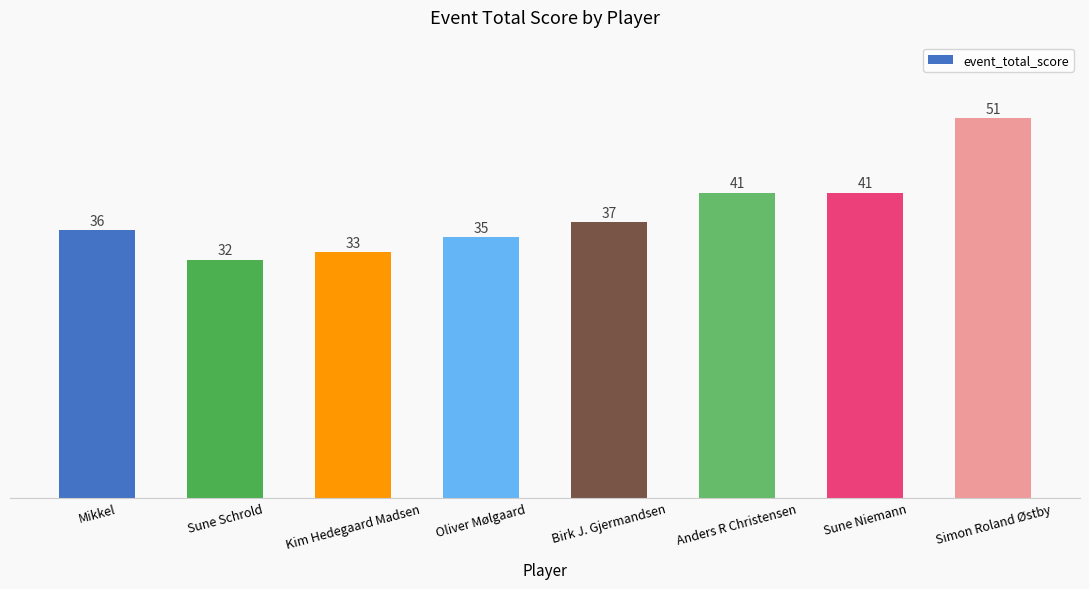

Reading left to right, what are all the values shown in this chart?

Mikkel=36	Sune Schrold=32	Kim Hedegaard Madsen=33	Oliver Mølgaard=35	Birk J. Gjermandsen=37	Anders R Christensen=41	Sune Niemann=41	Simon Roland Østby=51